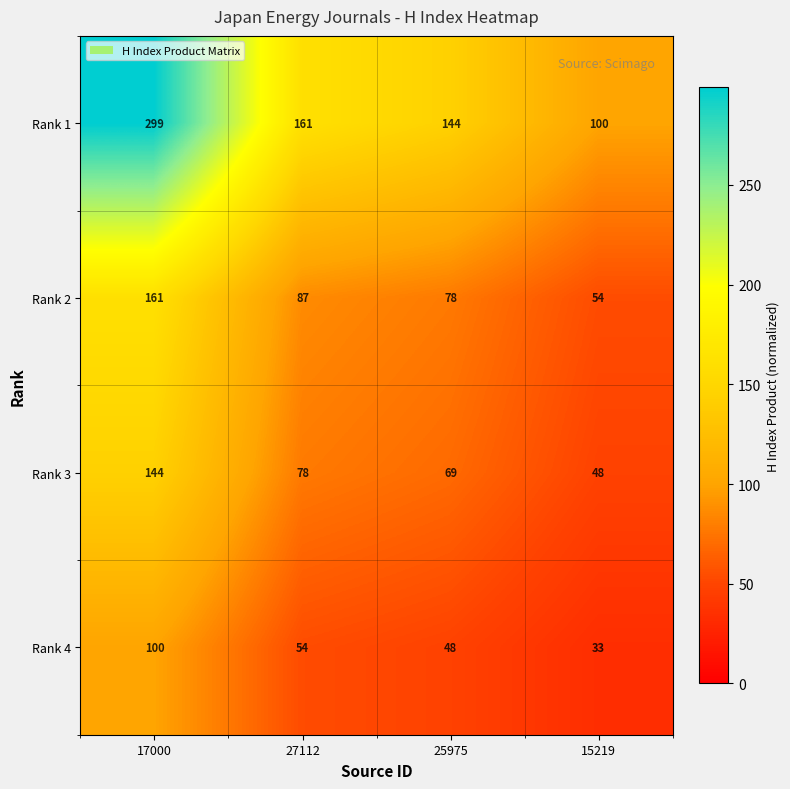

At 25975, list the series in order from smallest to largest.

Rank 4, Rank 3, Rank 2, Rank 1